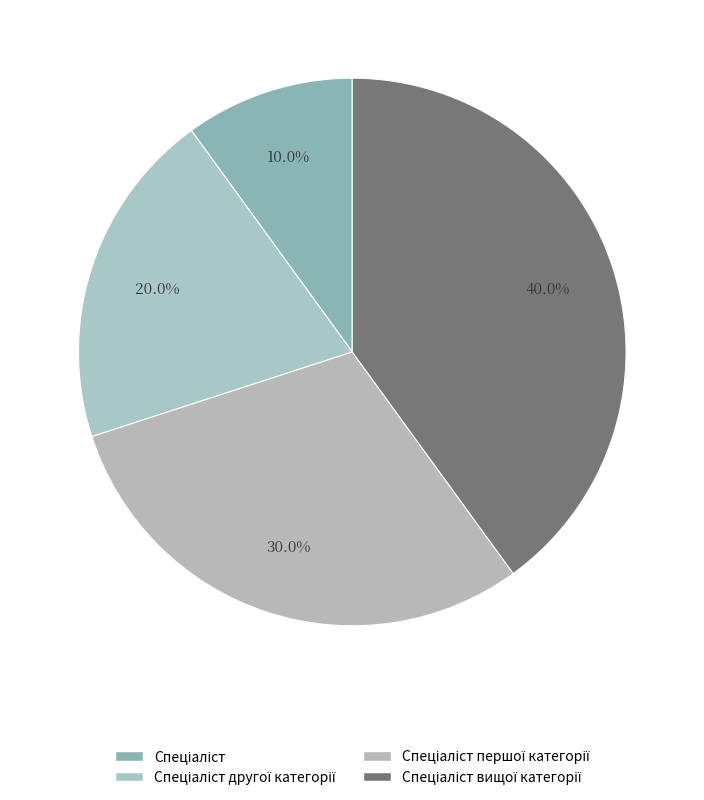

Which category has the biggest portion of the pie?

Спеціаліст вищої категорії